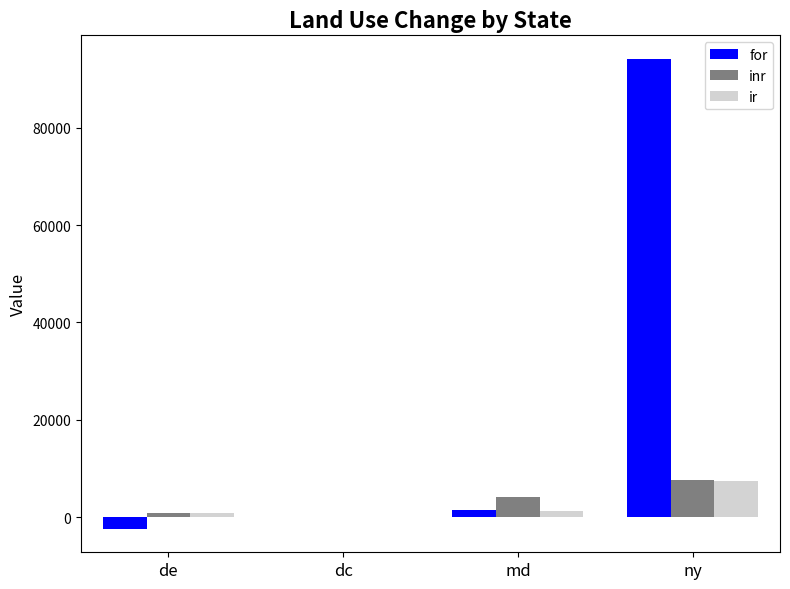

What is the spread (max minus min) of values at de?

3325.8